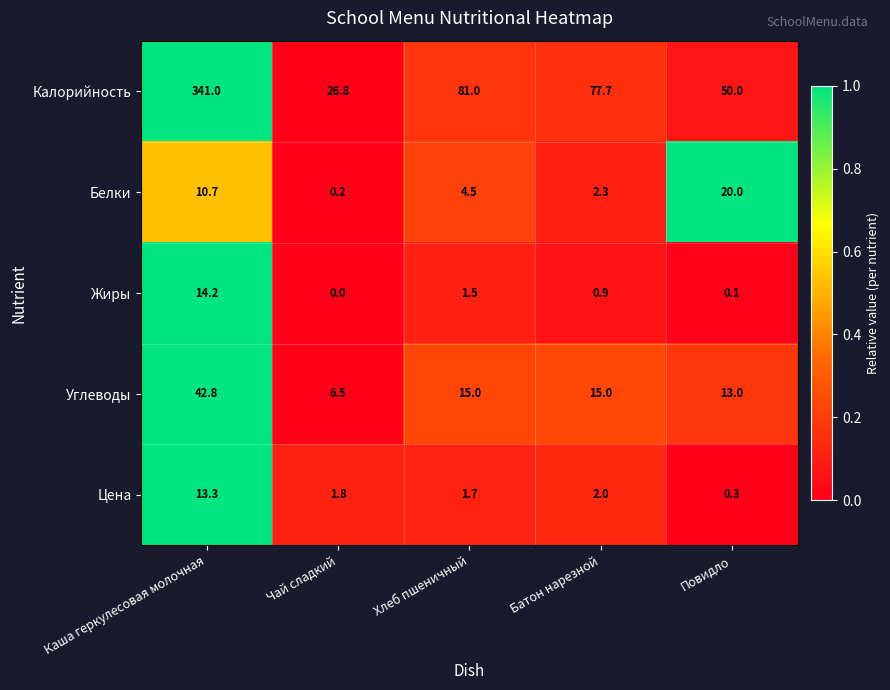

What is the sum of all Углеводы values?

92.3